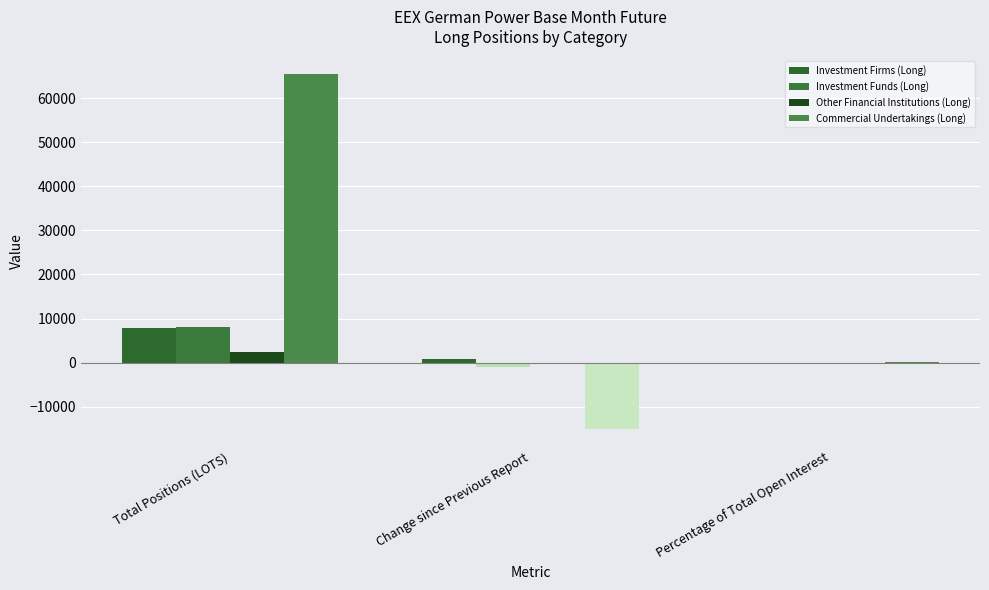

Count the number of data series in this chart.

4